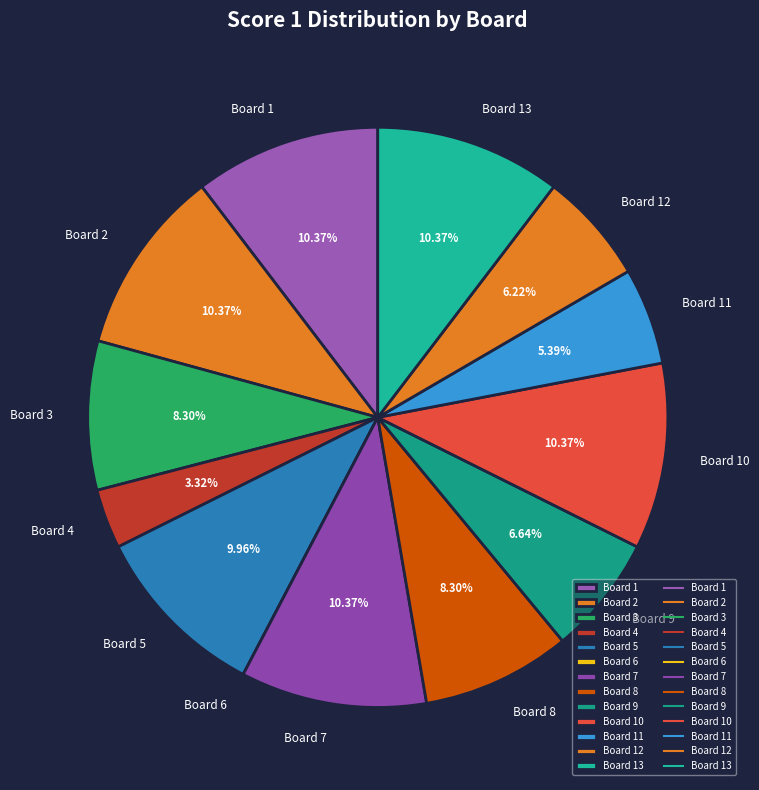

Does Board 5 account for over 50% of the chart?

No